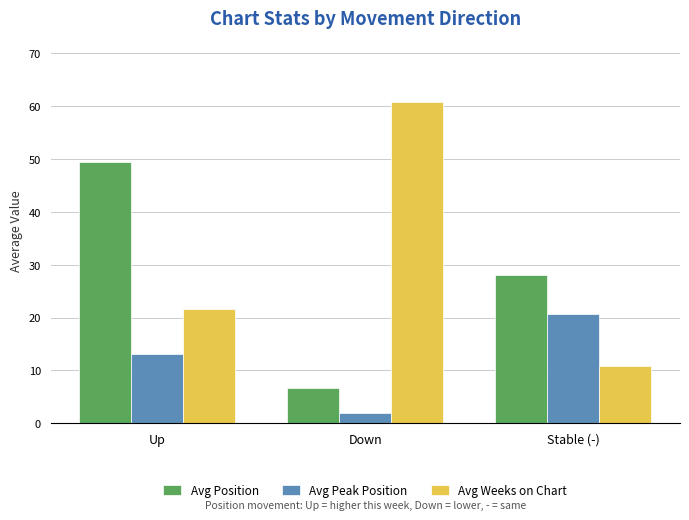

Read the Avg Weeks on Chart value at Up.

21.7